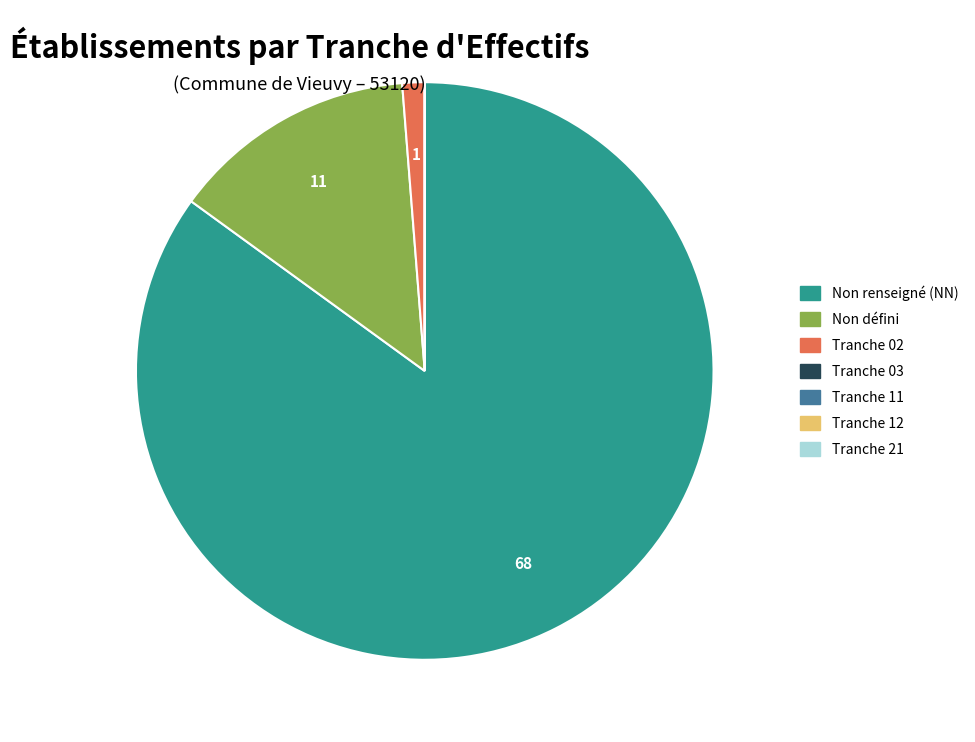

Is there a majority slice in this chart?

Yes